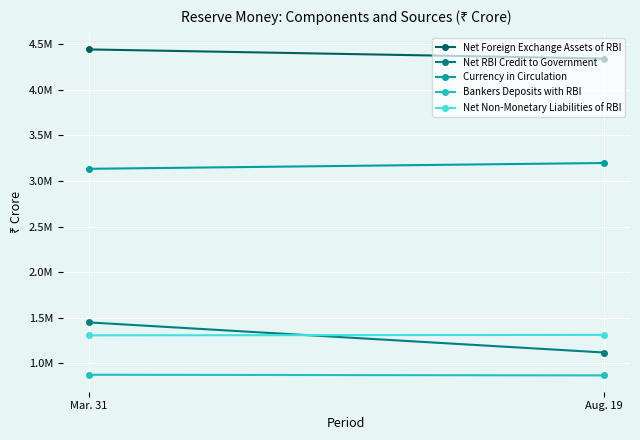

What are all the series names shown in the legend?

Net Foreign Exchange Assets of RBI, Net RBI Credit to Government, Currency in Circulation, Bankers Deposits with RBI, Net Non-Monetary Liabilities of RBI